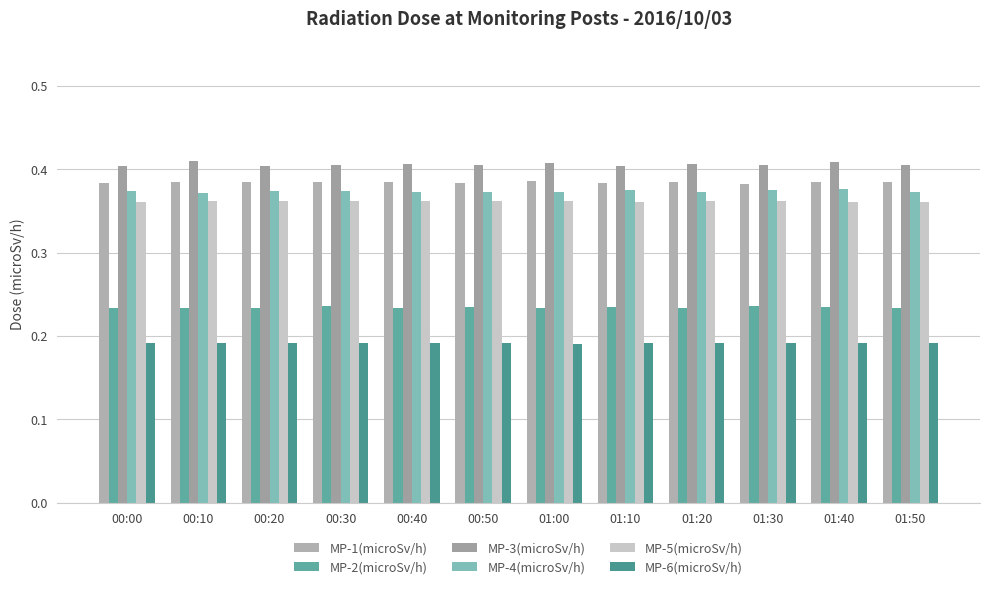

What is the label of the 9th bar from the right?

00:30